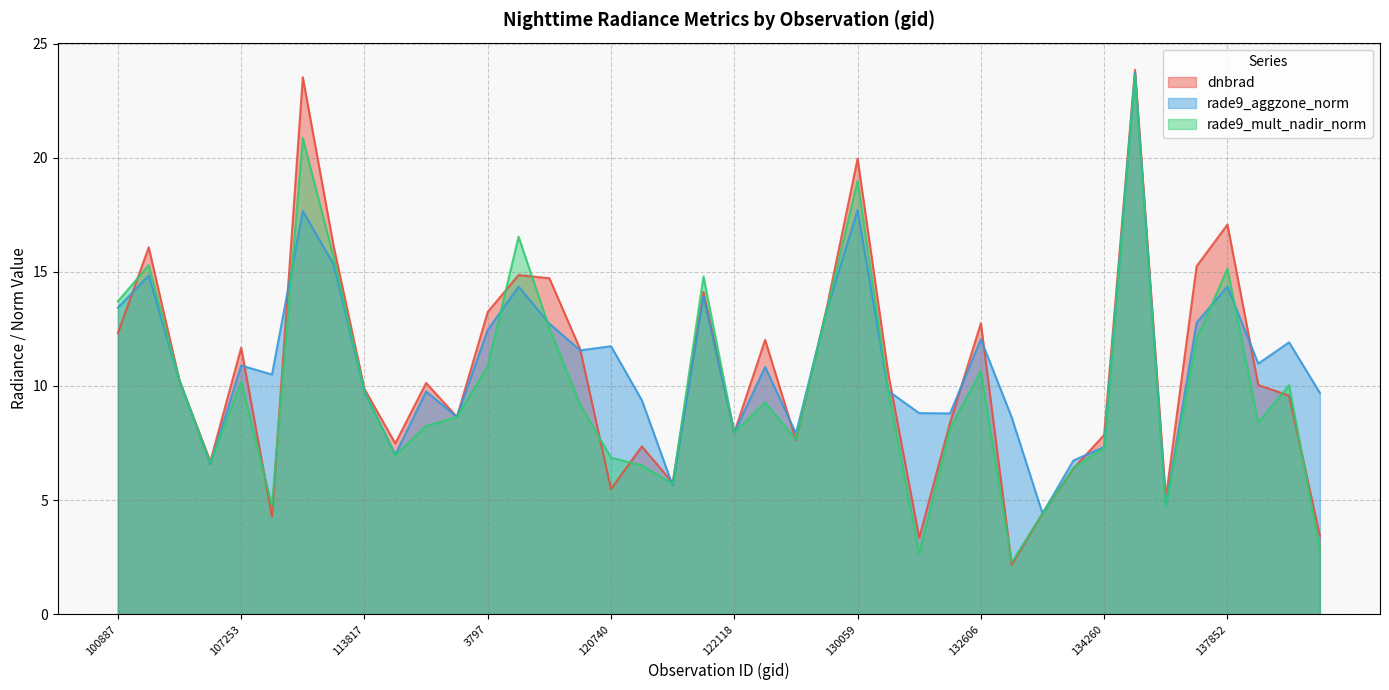

Between which two adjacent categories do dnbrad and rade9_aggzone_norm first intersect?

100887 and 104315